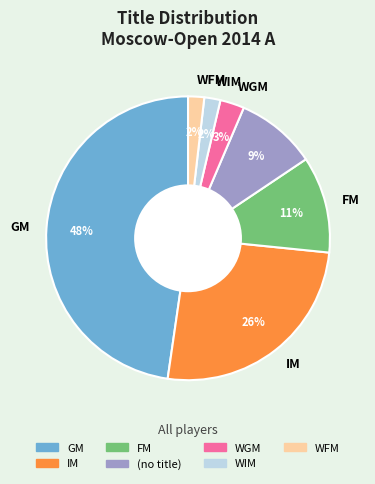

To the nearest percent, what is the difference between the largest and smallest slice percentages?

46%